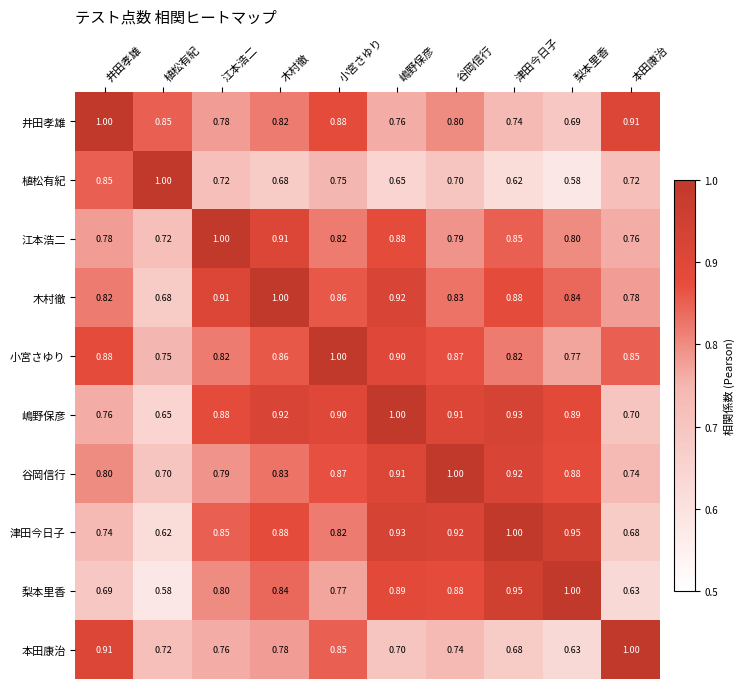

Which series has the largest total across all categories?

嶋野保彦